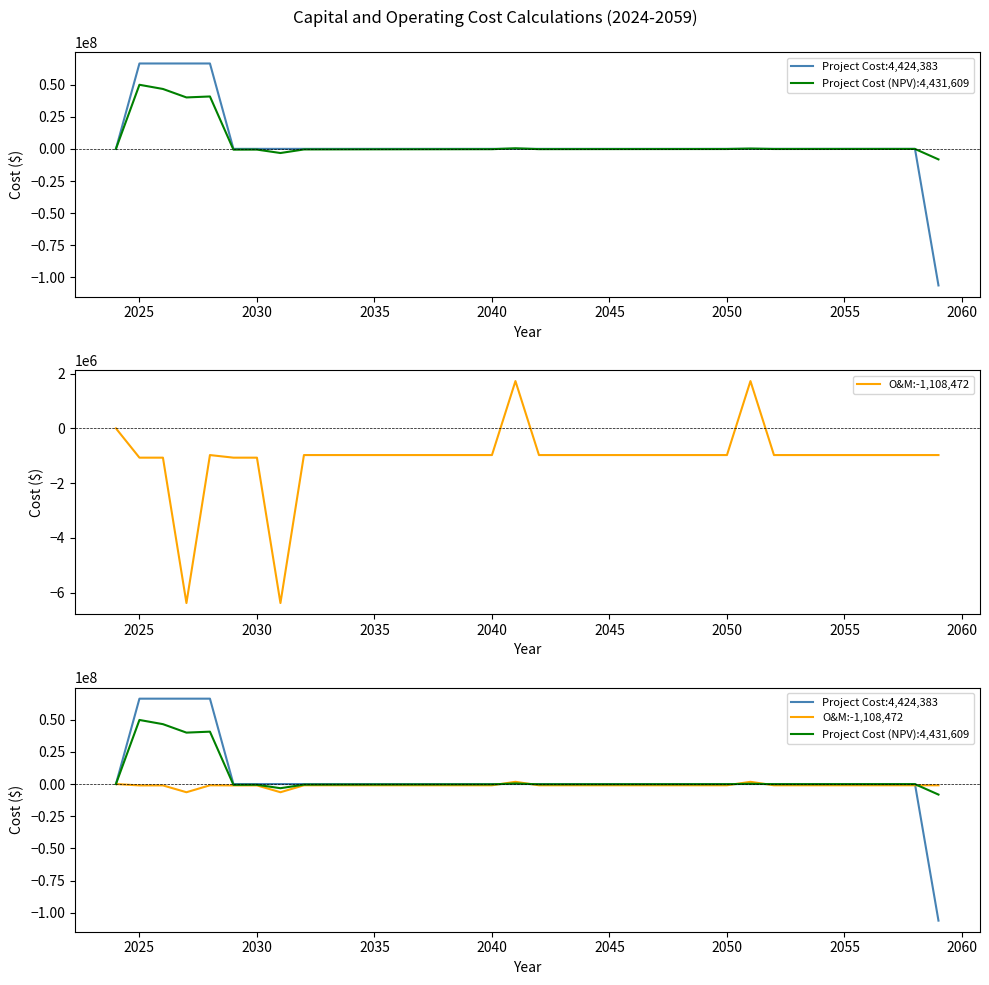

At which category is the sum across all series the highest?

2025